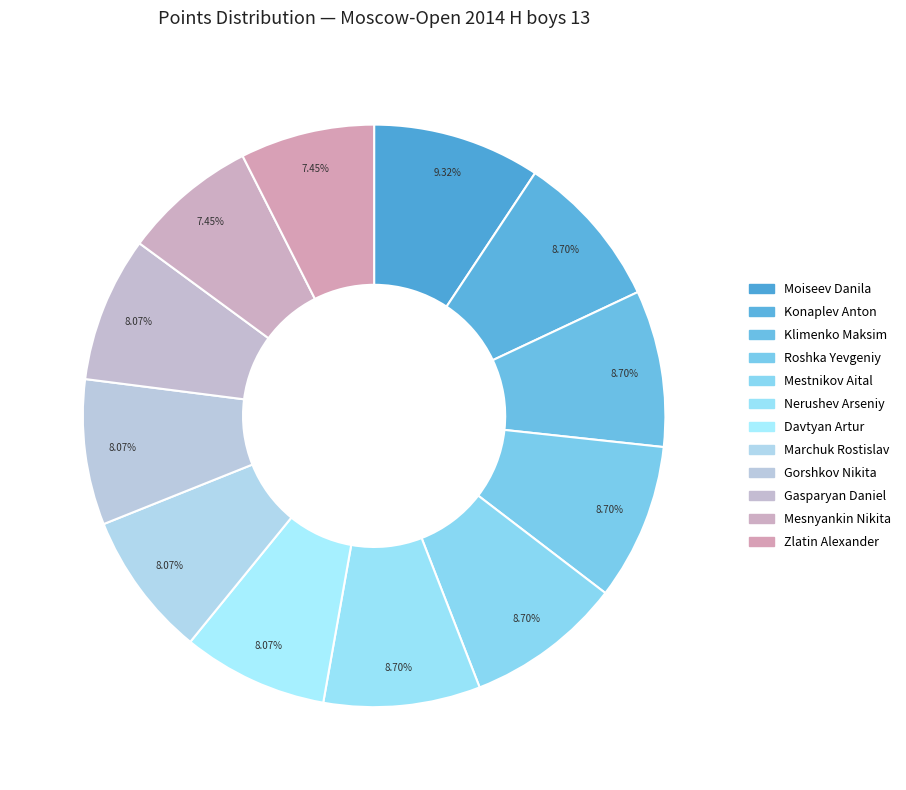

How many slices are in this pie chart?

12